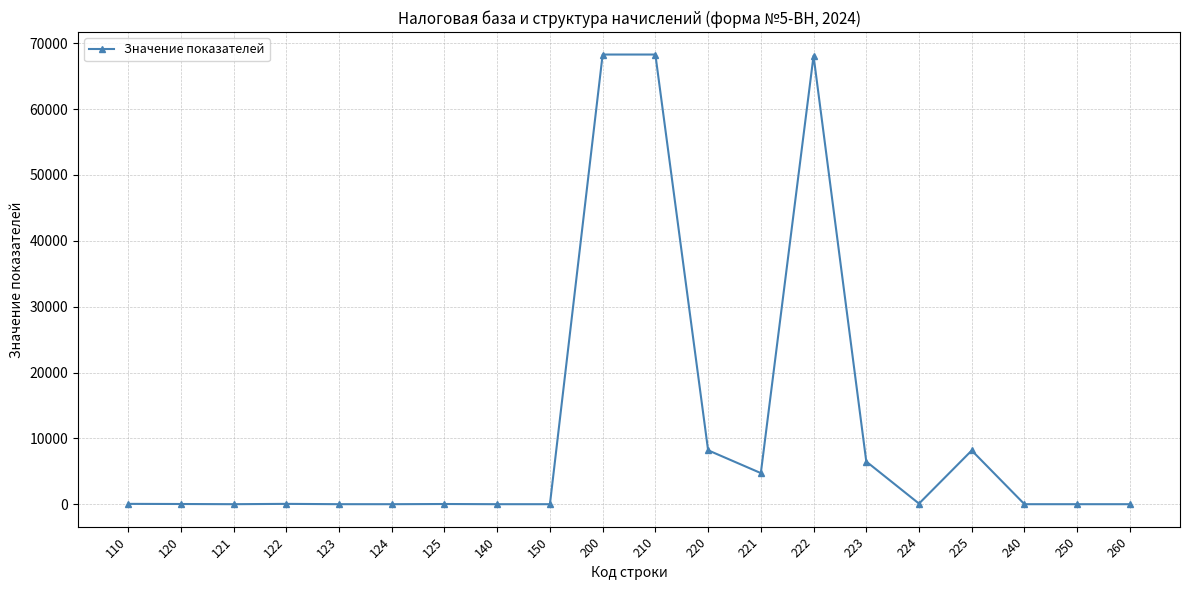

How many data points does each series have?

20